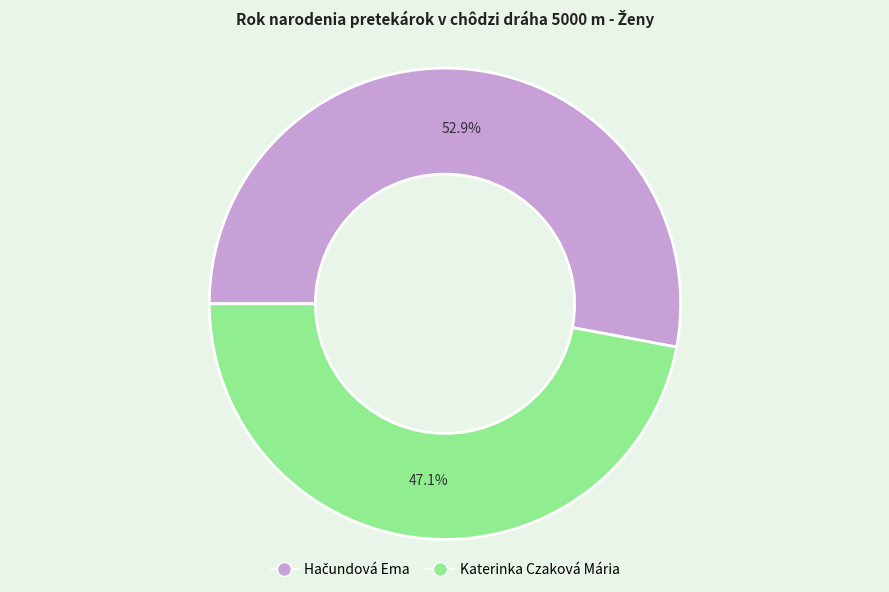

Is there any slice that represents more than half of the pie?

Yes